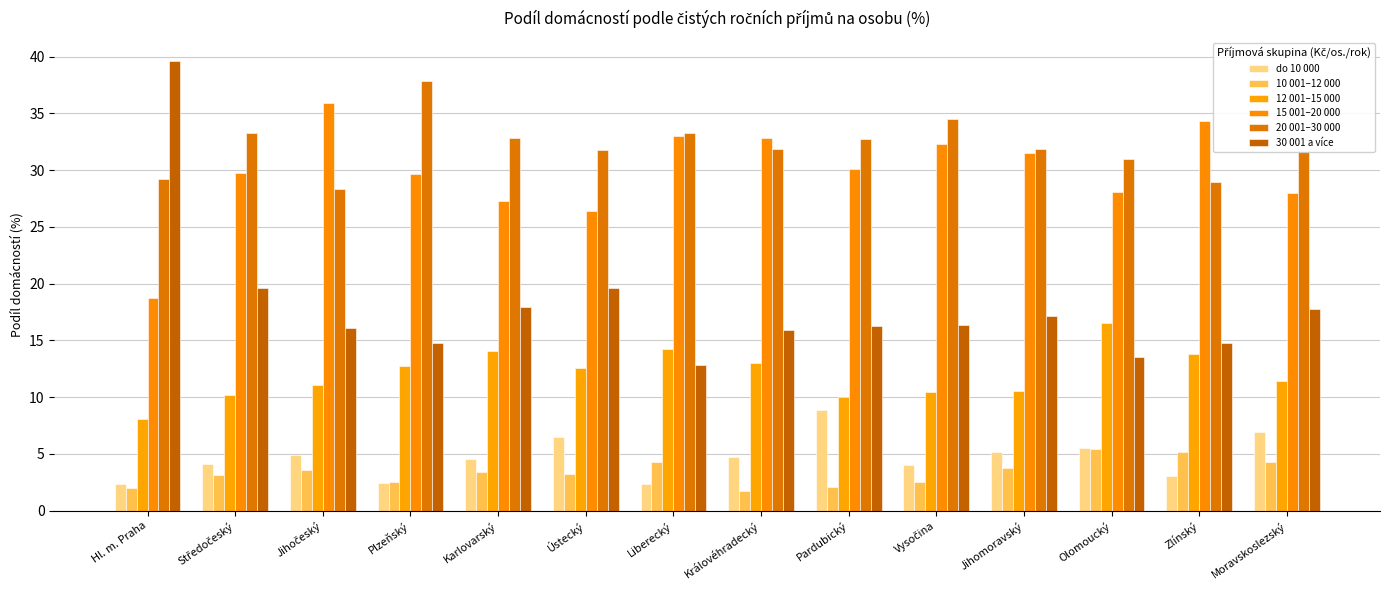

What are all the series names shown in the legend?

do 10 000, 10 001–12 000, 12 001–15 000, 15 001–20 000, 20 001–30 000, 30 001 a více